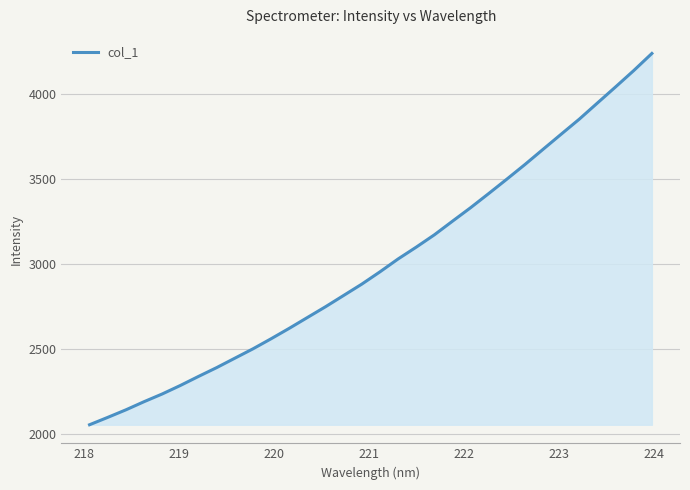

True or false: there are more than 1 points higher than both neighbors.

False